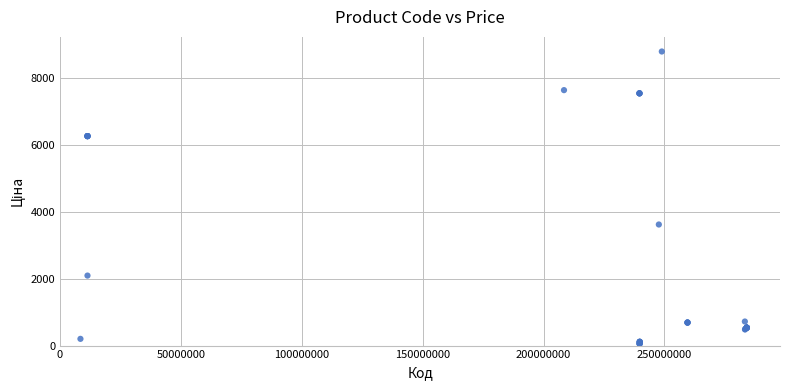

What Y value in the scatter plot is closest to 4427?

3622.2